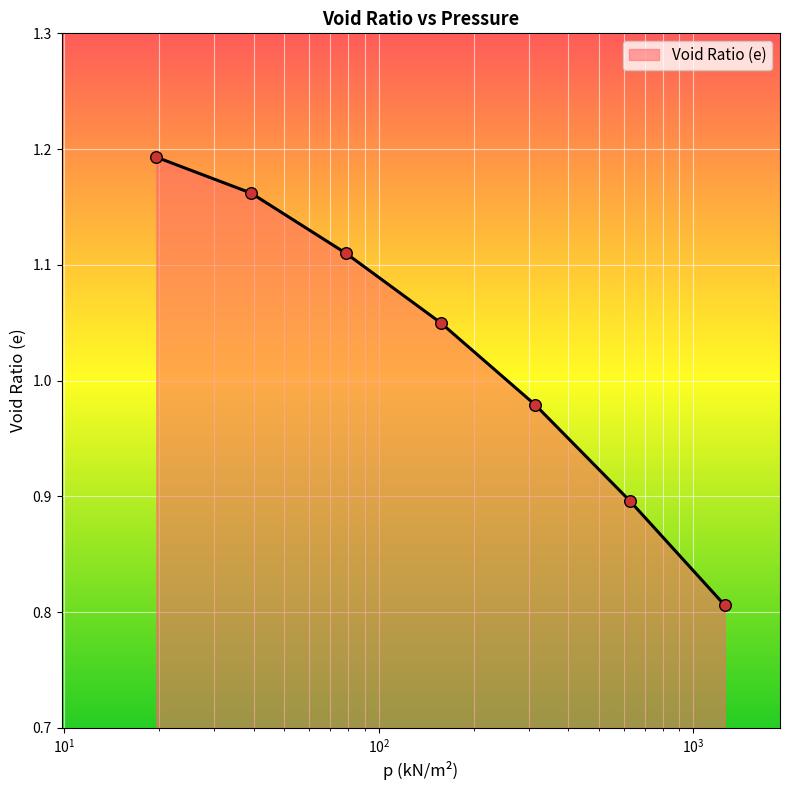

What is the difference between the second highest and second lowest values?

0.3